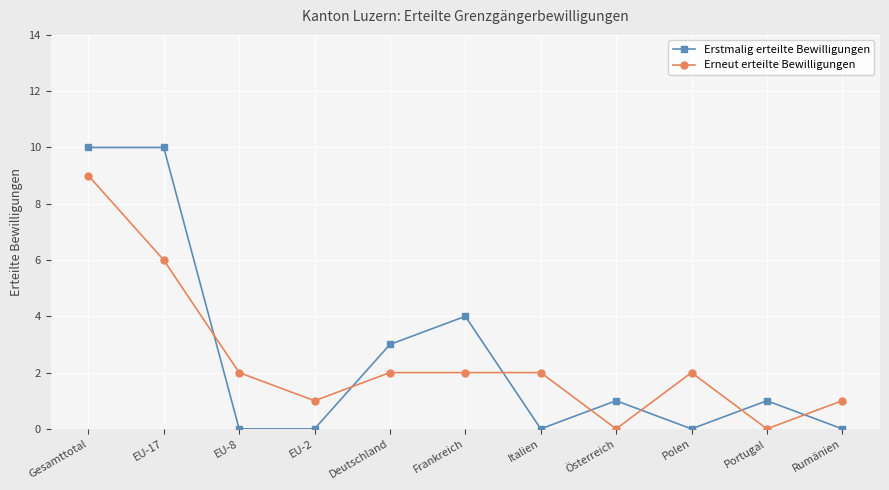

What is the label of the 11th point from the right?

Gesamttotal